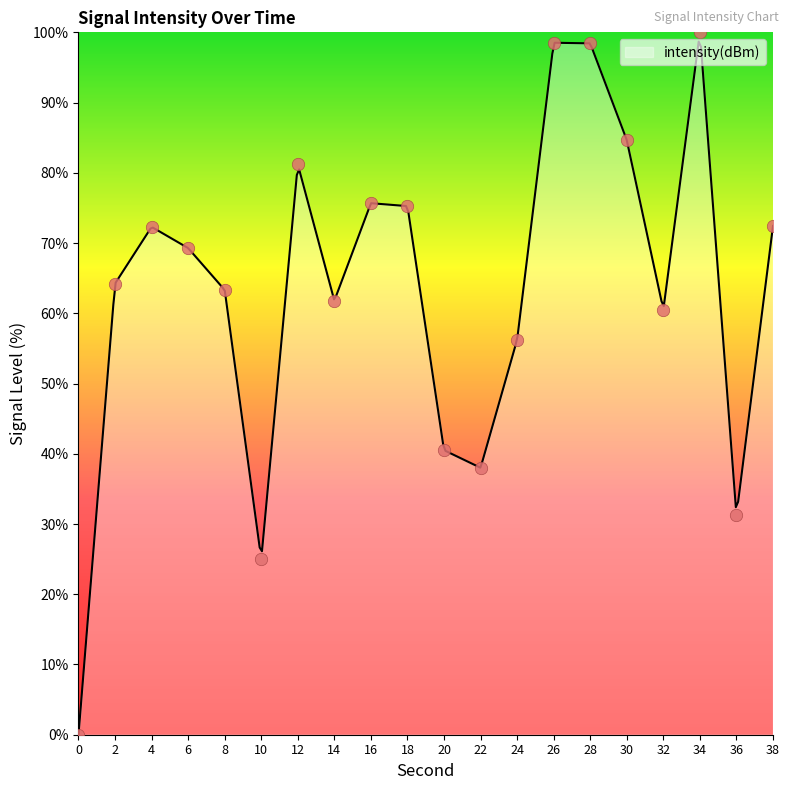

What is the ratio of the value at 20 to the value at 24?

0.7